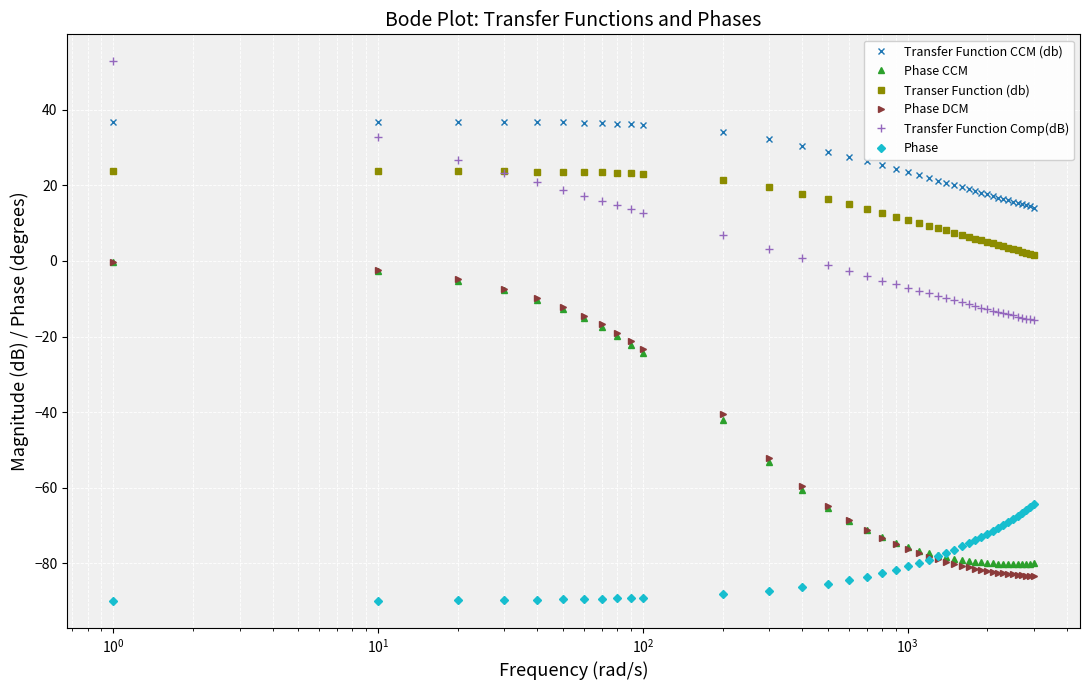

Which series has the largest range (max minus min)?

Phase DCM